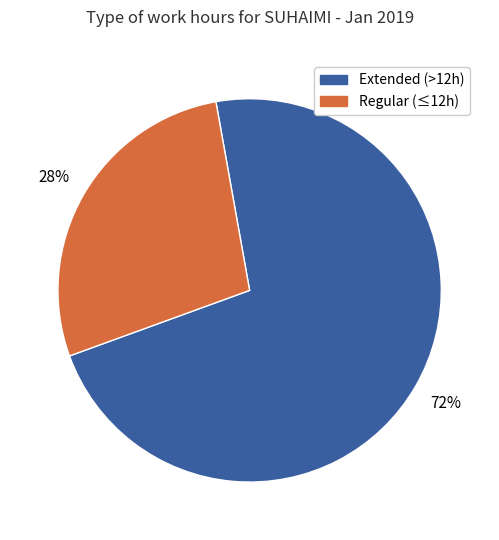

Does any single category account for the majority?

Yes